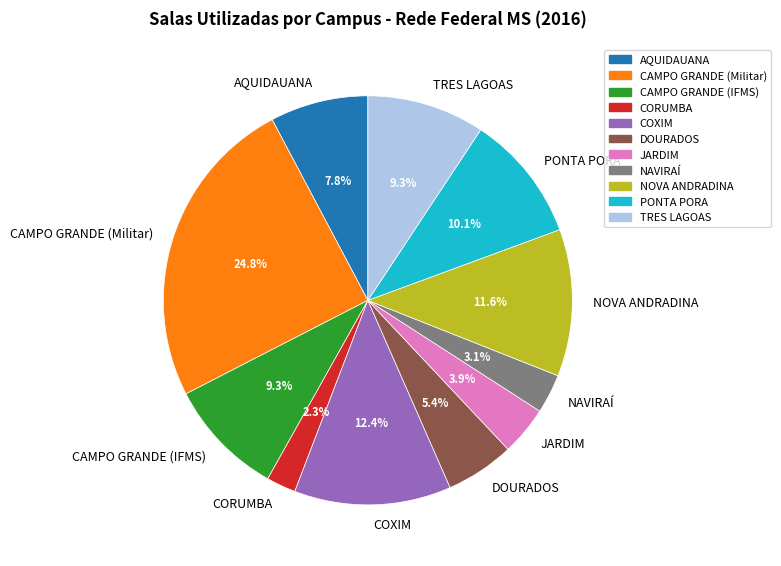

Does CORUMBA represent more than half of the total?

No